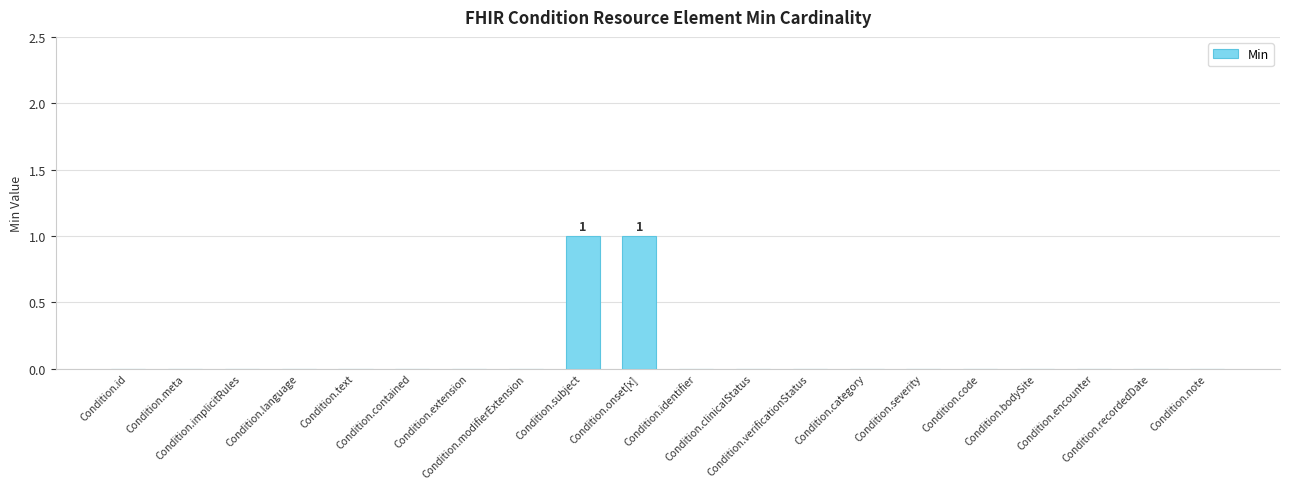

What is the maximum value shown in the chart?

1